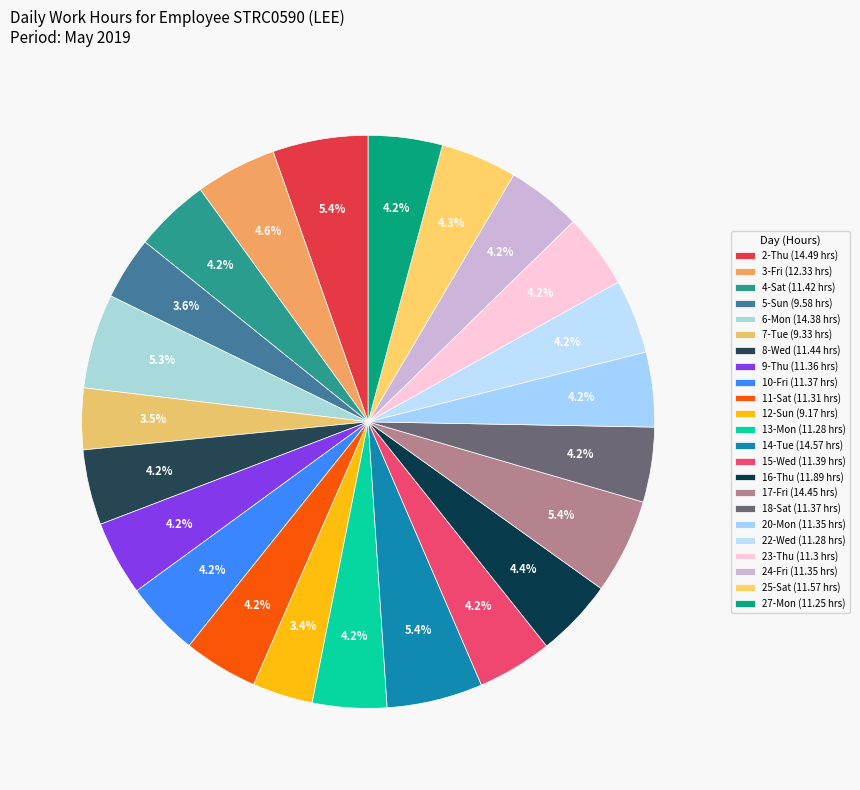

To the nearest percent, what percentage of the pie is 27-Mon?

4%